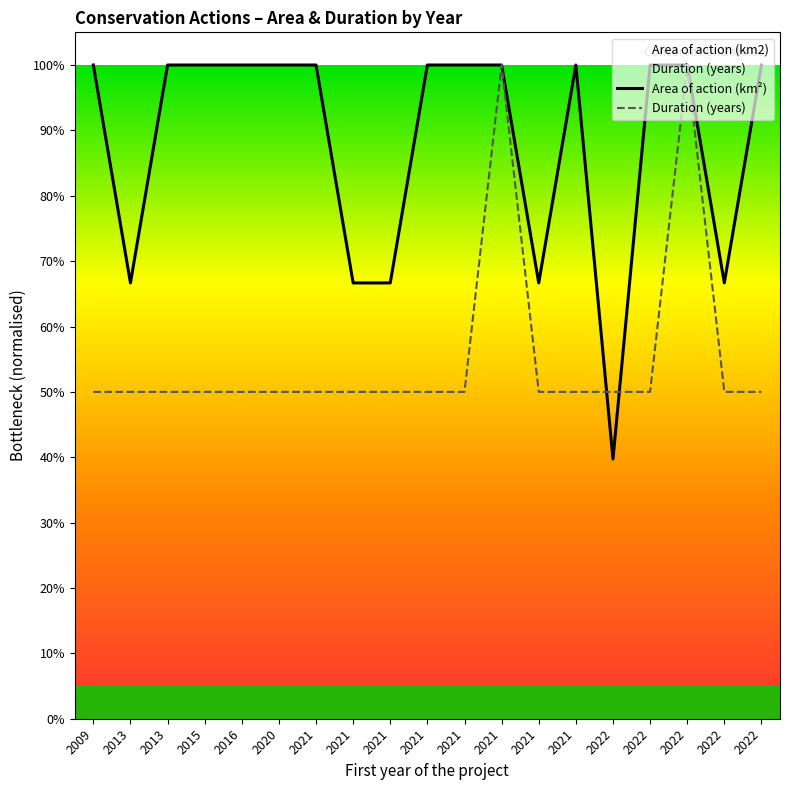

After their last crossing, which series has the higher values: Area of action (km2) or Duration (years)?

Area of action (km2)